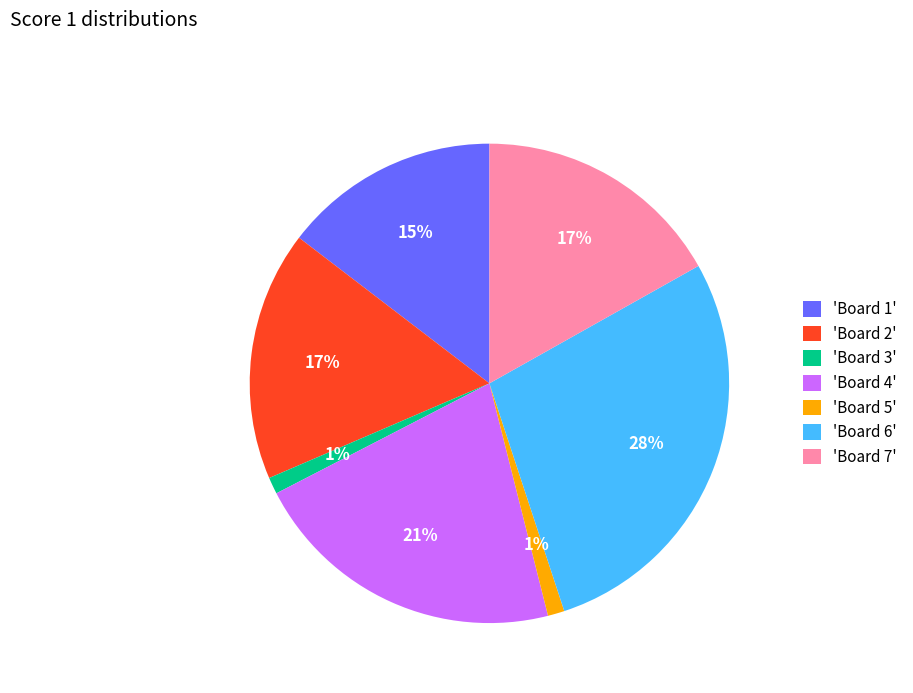

Which category has the biggest portion of the pie?

'Board 6'